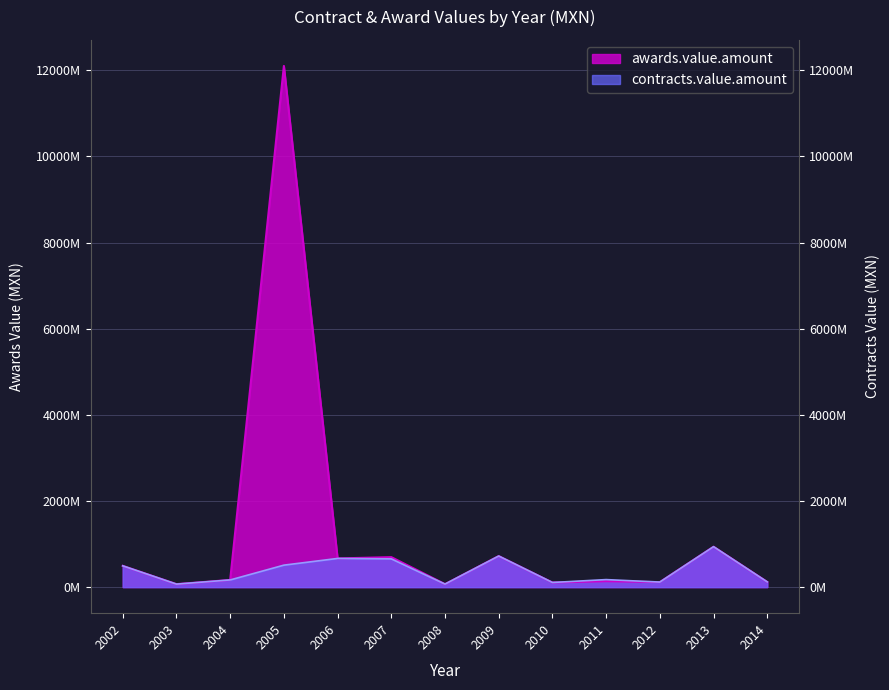

How many data points in contracts.value.amount are above 174610984?

6